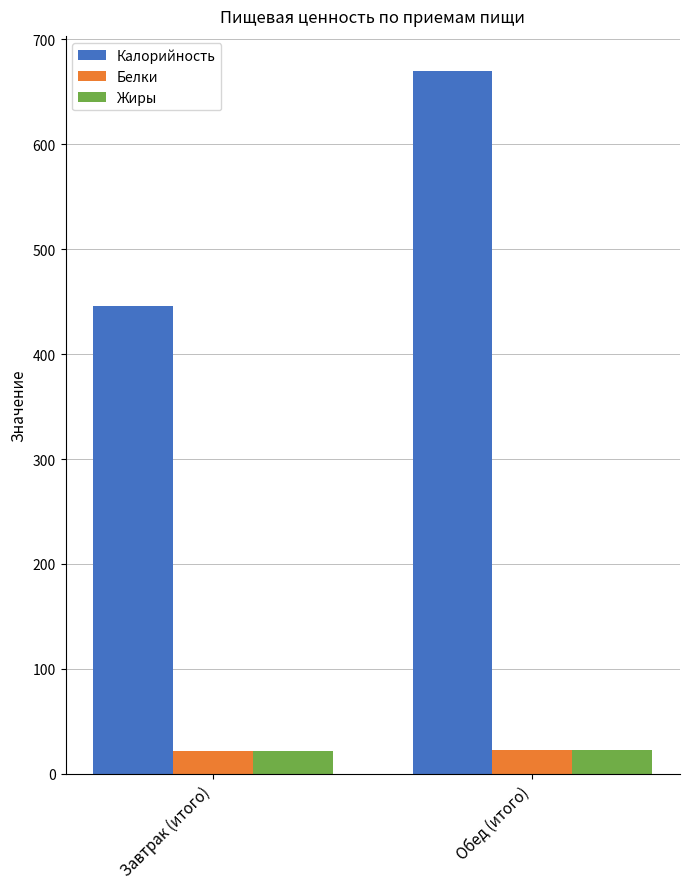

What is the value of the Жиры bar at the 1st from the left?

21.3